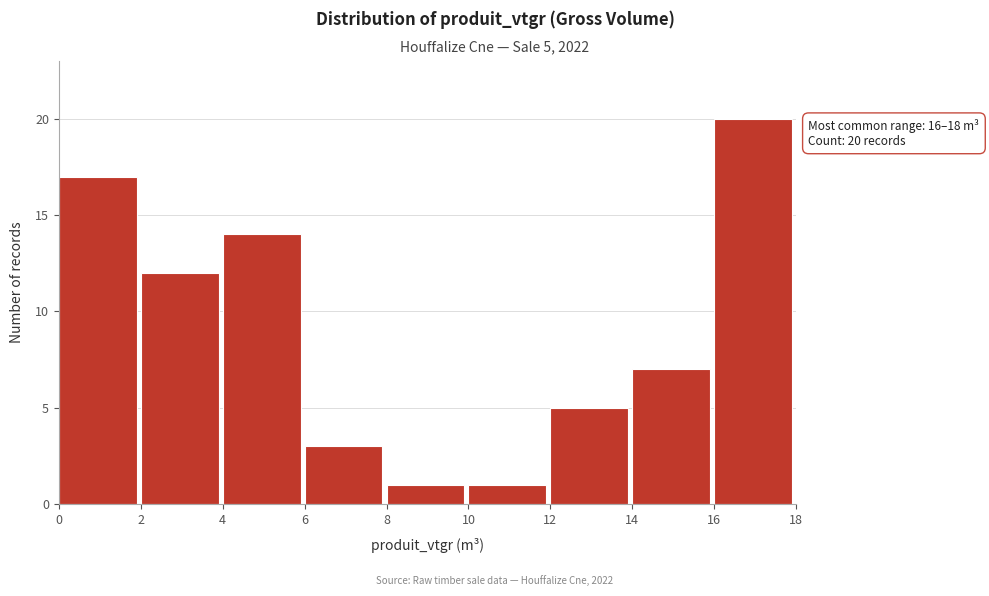

Which range on the x-axis has the tallest bar?

16 to 18